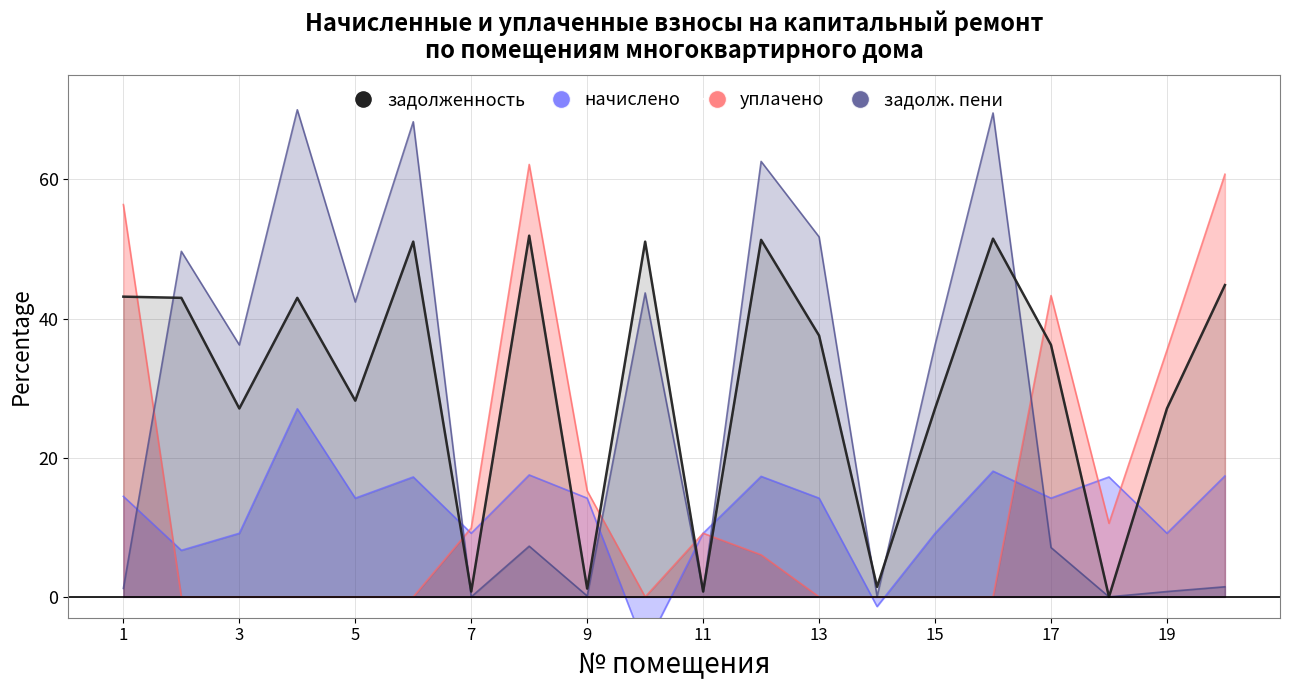

At which label does the data first exceed 37?

1